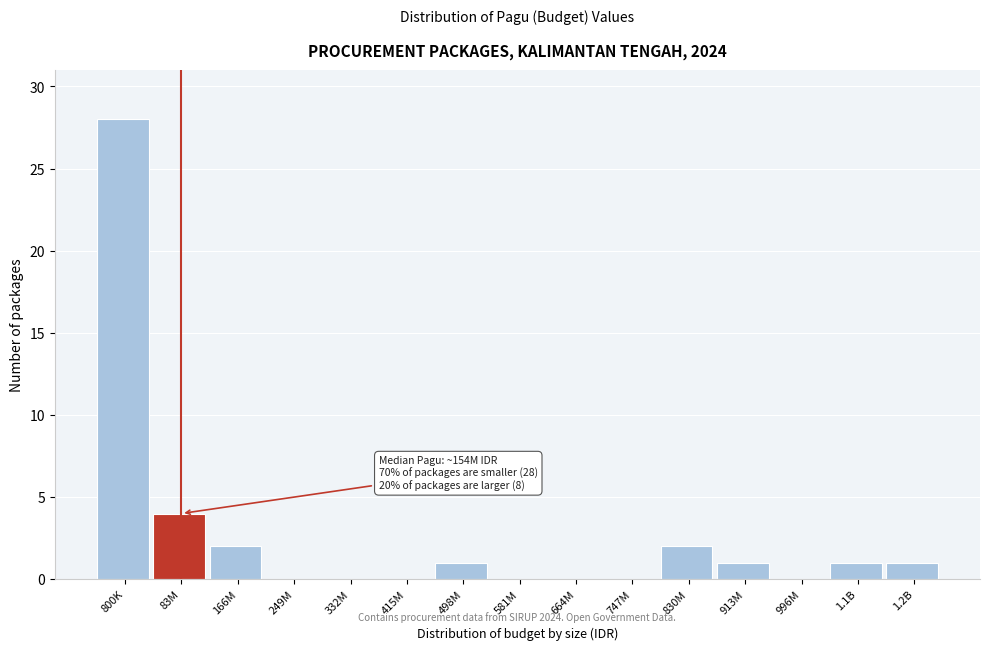

Reading left to right, extract all data points from this chart.

800K=28	83M=4	166M=2	249M=0	332M=0	415M=0	498M=1	581M=0	664M=0	747M=0	830M=2	913M=1	996M=0	1.1B=1	1.2B=1